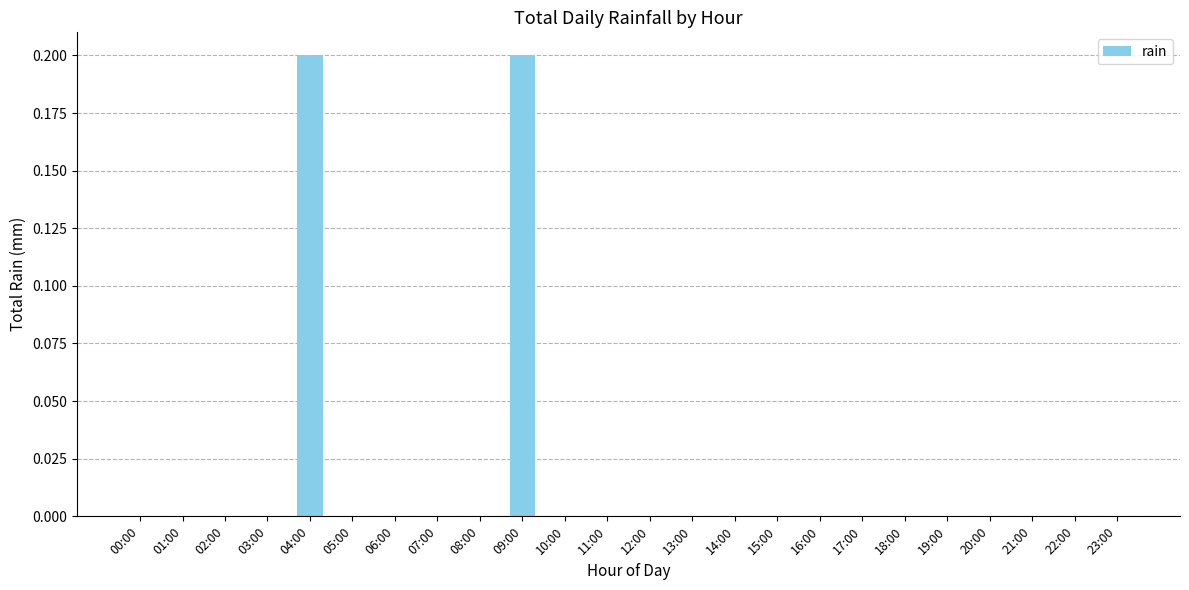

What is the sum of all values?

0.4